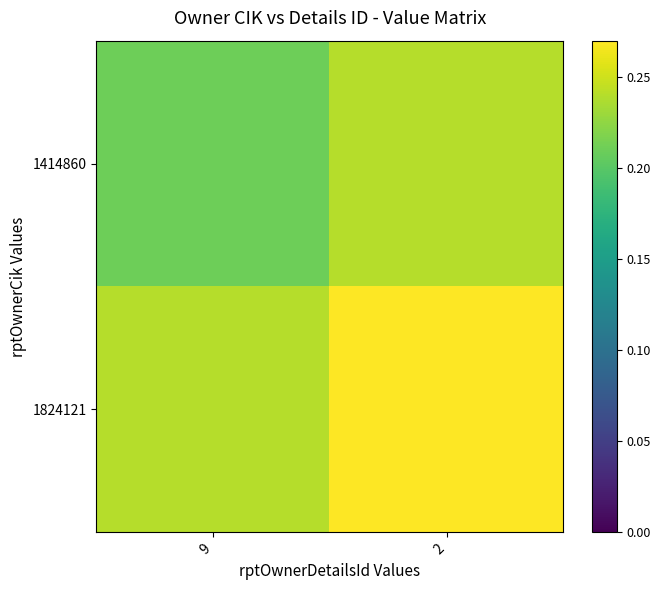

Reading right to left, what are all the values shown in this chart?

1414860: 2=0.2	9=0.2
1824121: 2=0.3	9=0.2